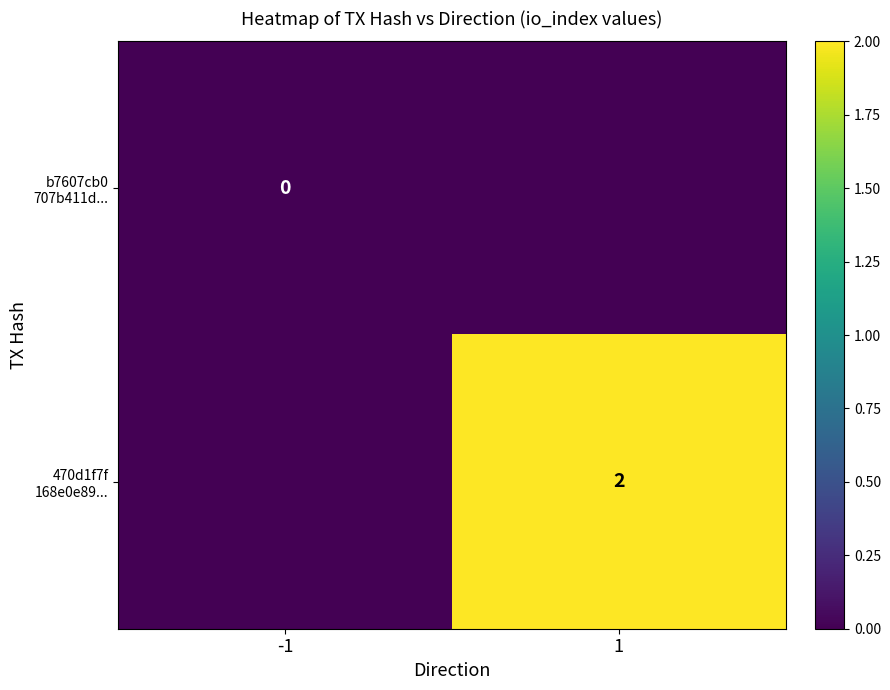

List the series in order of their peak value, lowest first.

b7607cb0 707b411d..., 470d1f7f 168e0e89...